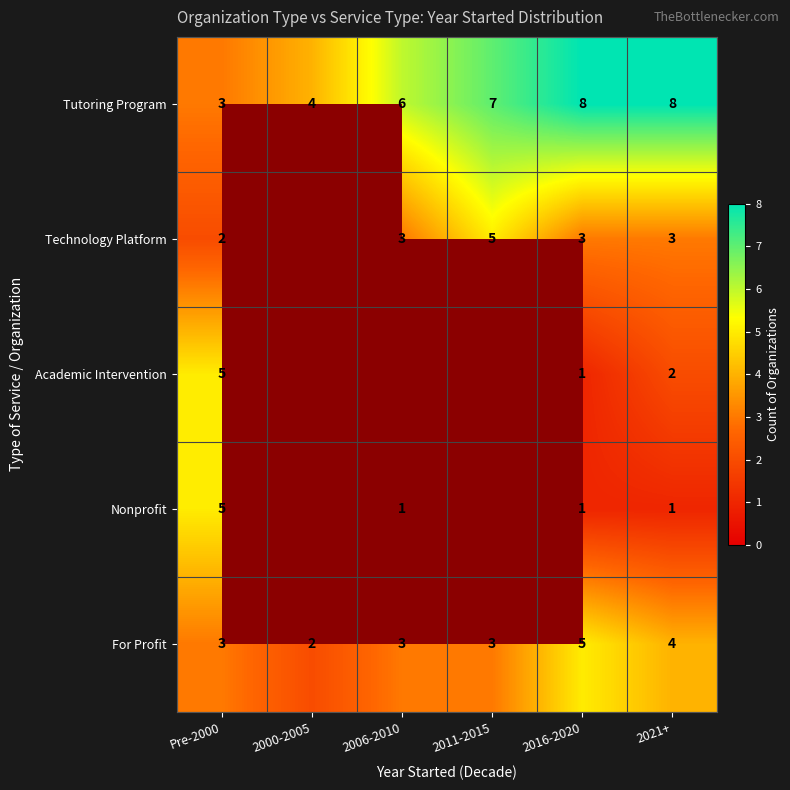

The value of Tutoring Program at 2021+ is 13. True or false?

False